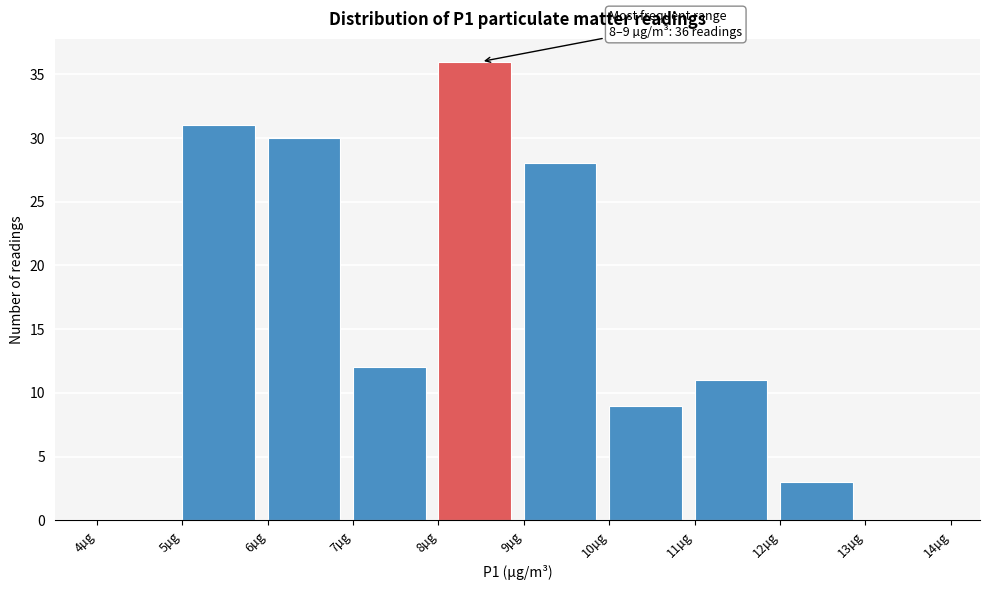

Over which range of the x-axis is the bar tallest?

8 to 9